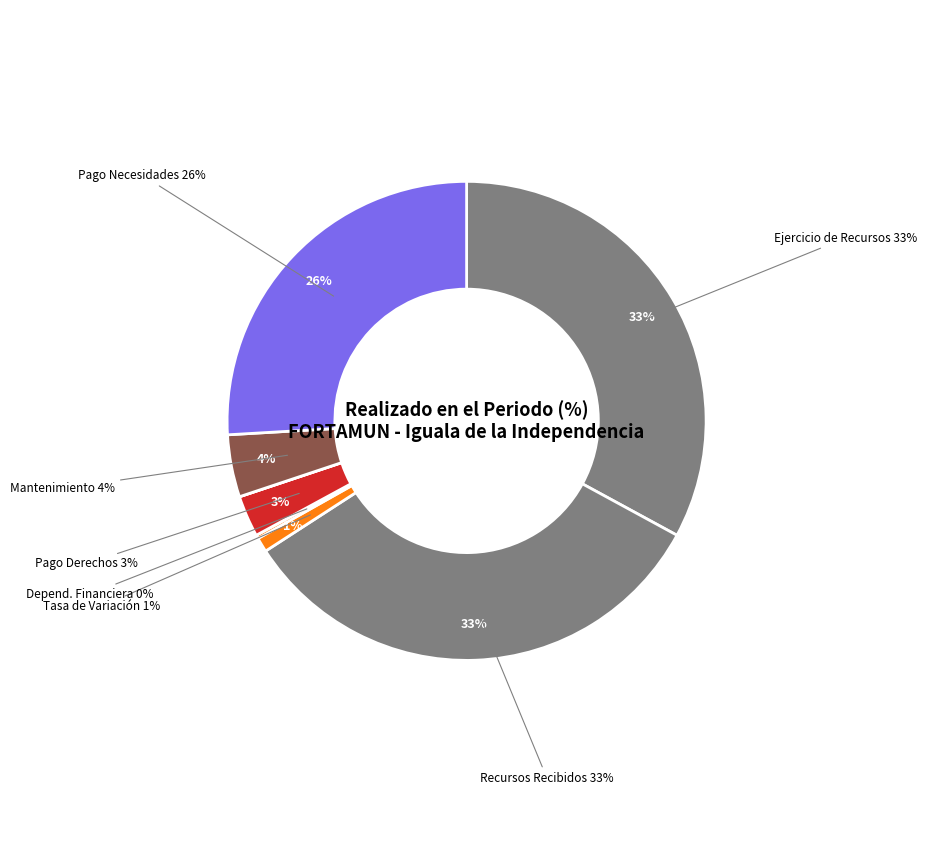

Is there a majority slice in this chart?

No